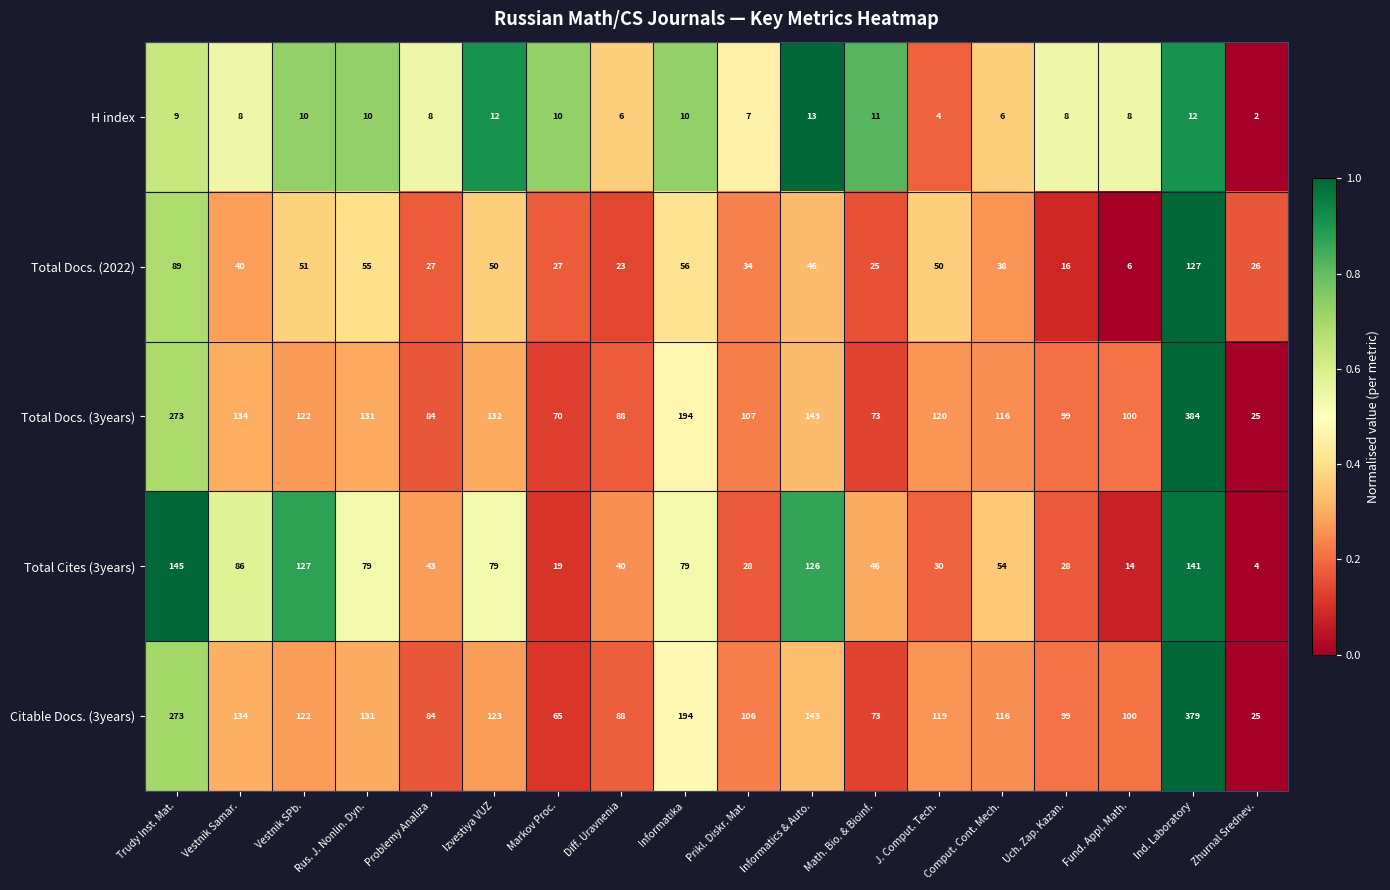

Is the value of Total Cites (3years) at Diff. Uravnenia greater than the value of H index at Prikl. Diskr. Mat.?

Yes